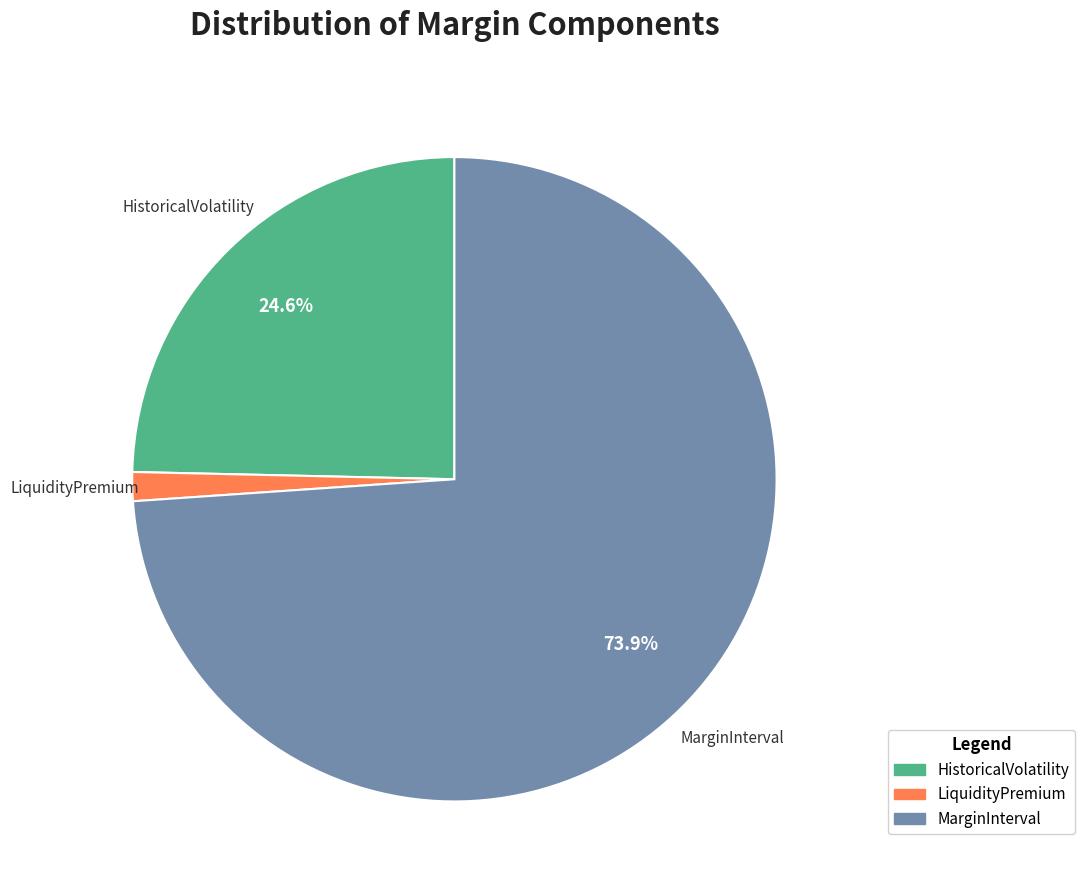

Which has a higher value, LiquidityPremium or HistoricalVolatility?

HistoricalVolatility